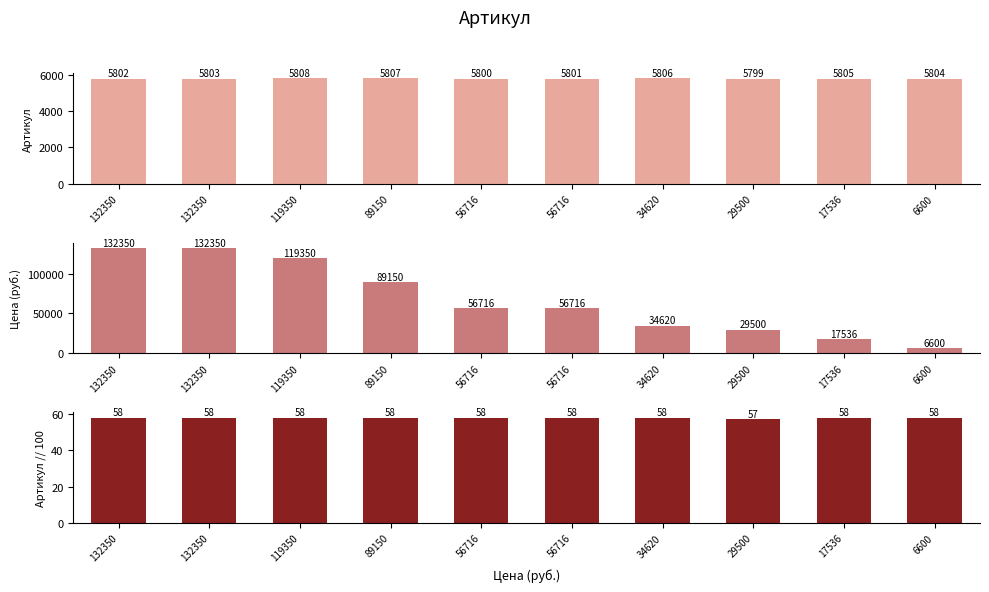

List the series in order of their peak value, lowest first.

Артикул // 100, Артикул (top), Цена (руб.)